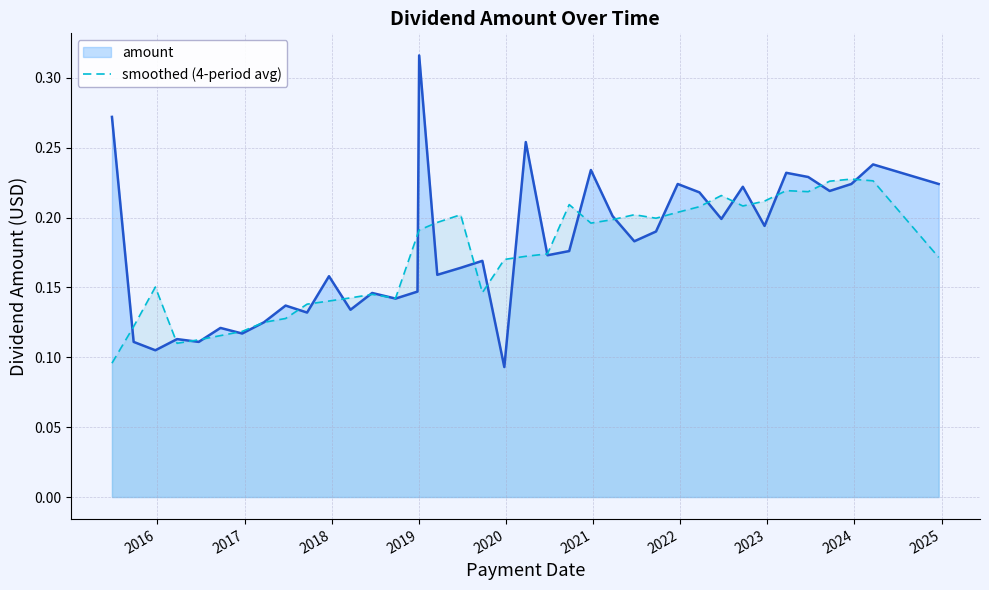

Rank the series by their maximum value, from highest to lowest.

amount, smoothed (4-period avg)